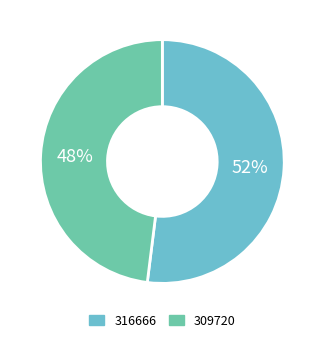

Is the sum of 309720 and 316666 greater than half?

Yes